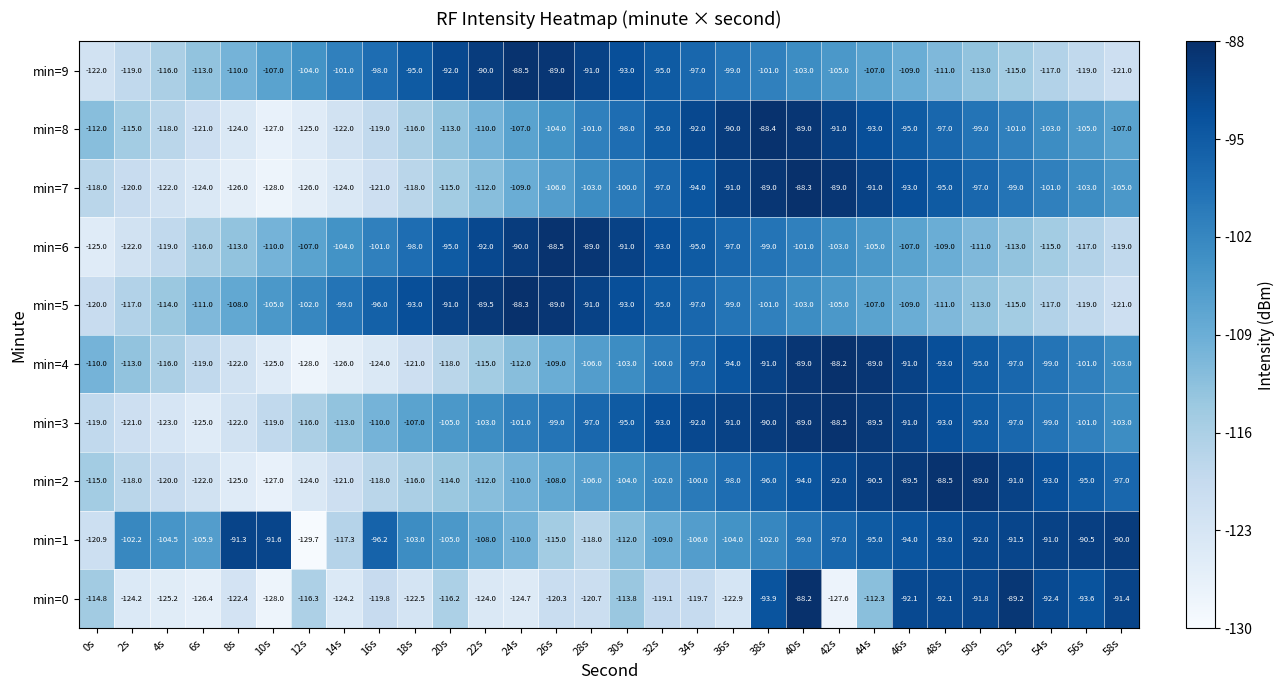

Which series has the largest total across all categories?

min=1